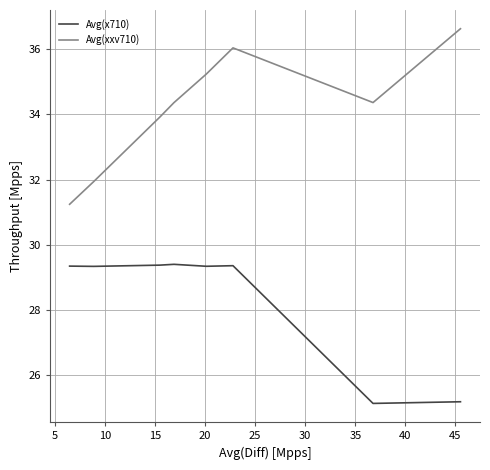

Which series has the largest total across all categories?

Avg(xxv710)